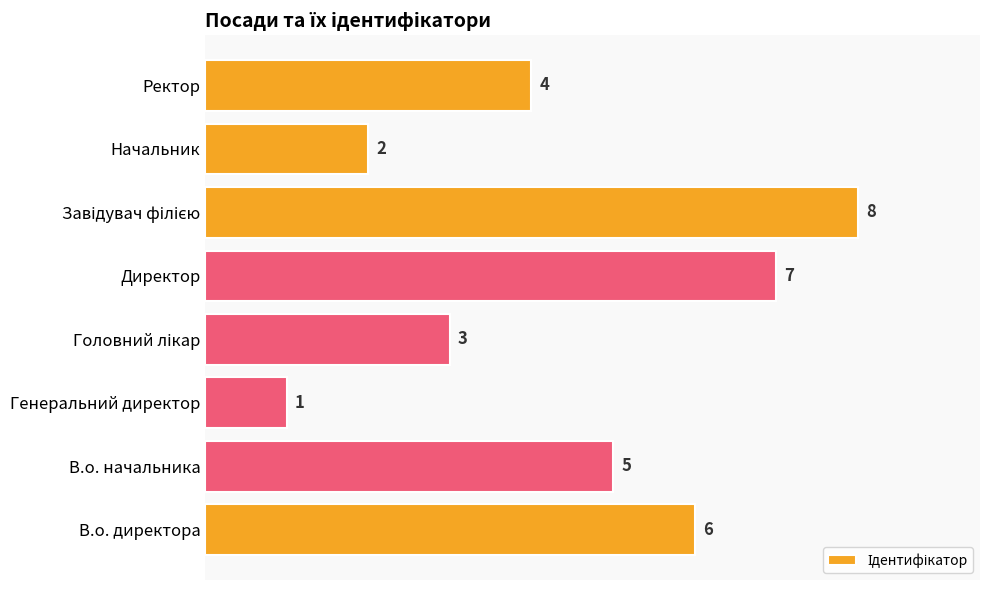

Is it true that the value at В.о. директора is 8?

False